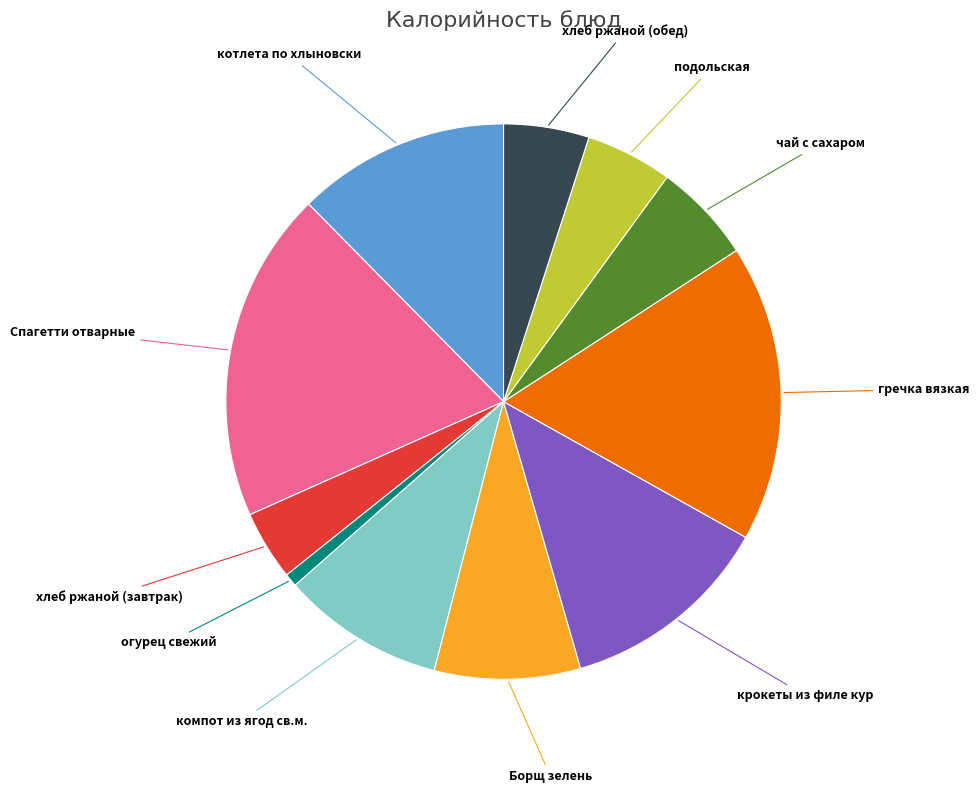

Is there a majority slice in this chart?

No